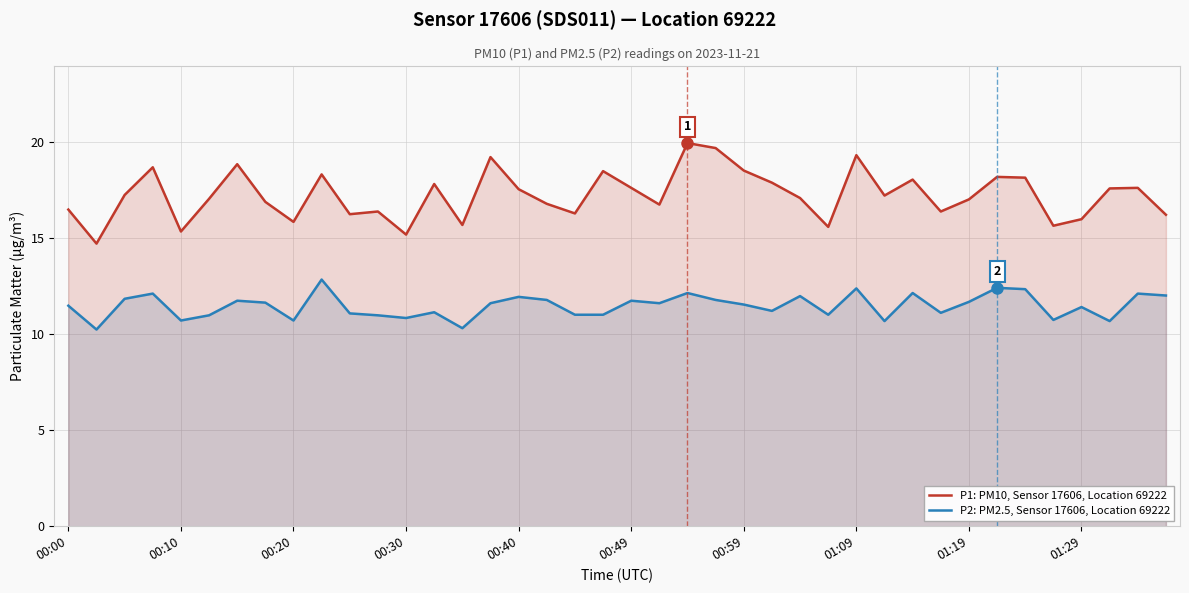

What is the sum of all P1: PM10, Sensor 17606, Location 69222 values?

688.9